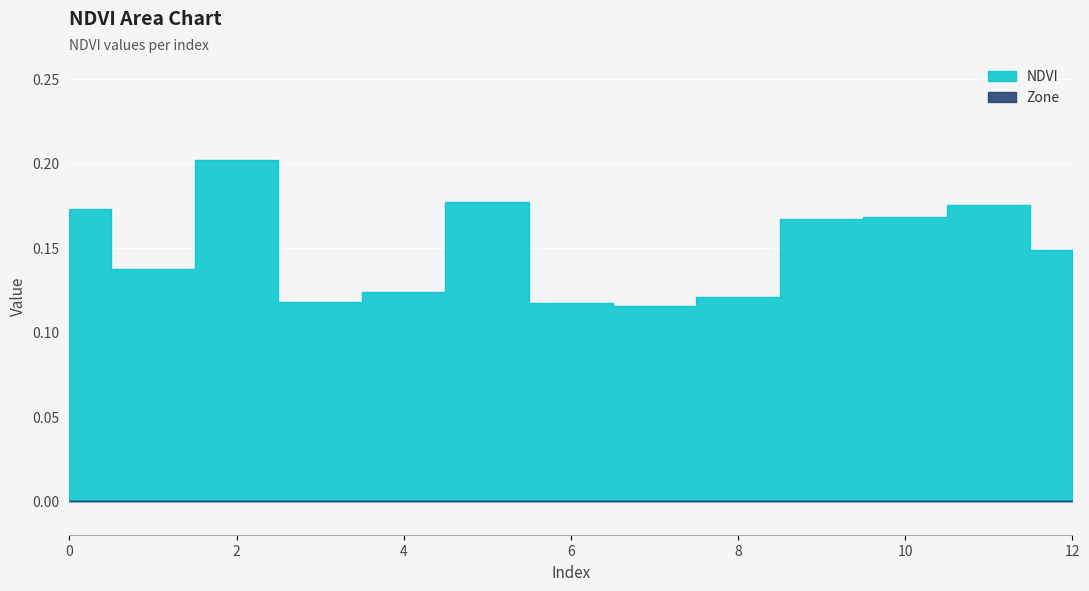

At 8, list the series in order from smallest to largest.

Zone, NDVI